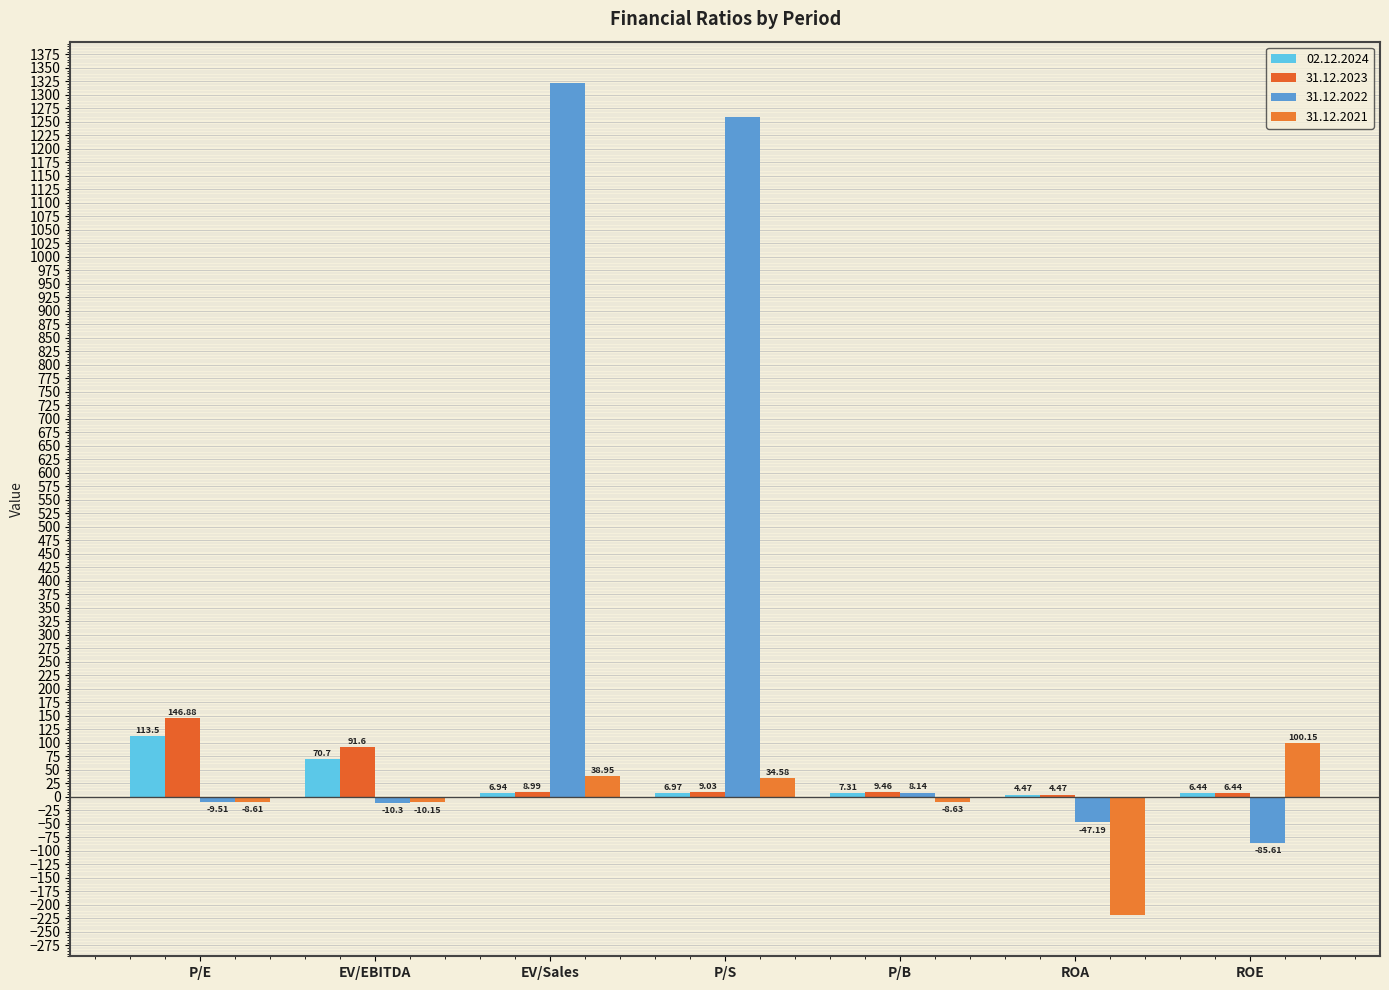

Reading right to left, what are all the values shown in this chart?

02.12.2024: 6.4	4.5	7.3	7.0	6.9	70.7	113.5
31.12.2023: 6.4	4.5	9.5	9.0	9.0	91.6	146.9
31.12.2022: -85.6	-47.2	8.1	1258.4	1321.5	-10.3	-9.5
31.12.2021: 100.2	-218.1	-8.6	34.6	39.0	-10.2	-8.6